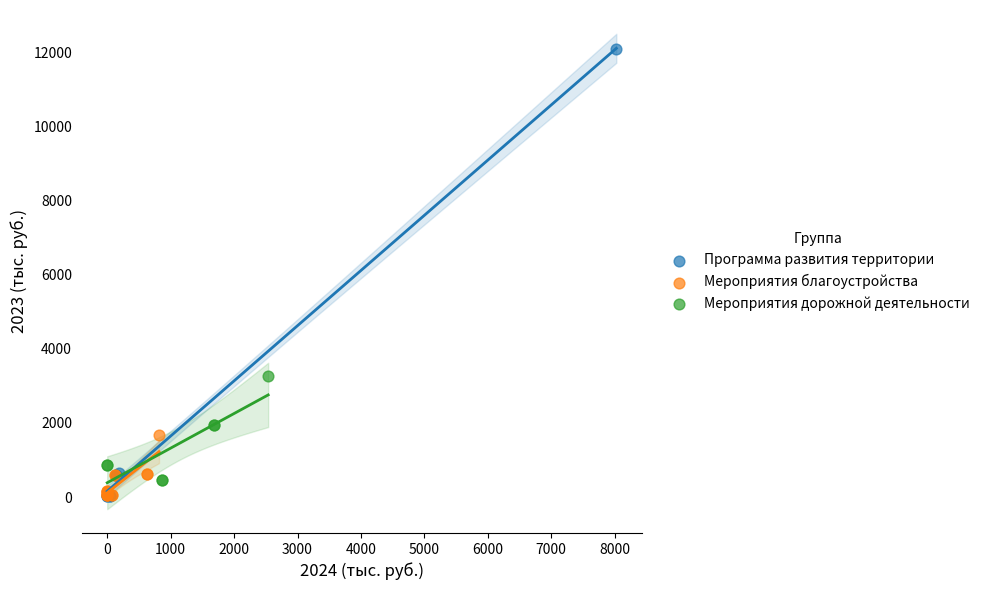

Which series contains the highest Y value?

Программа развития территории